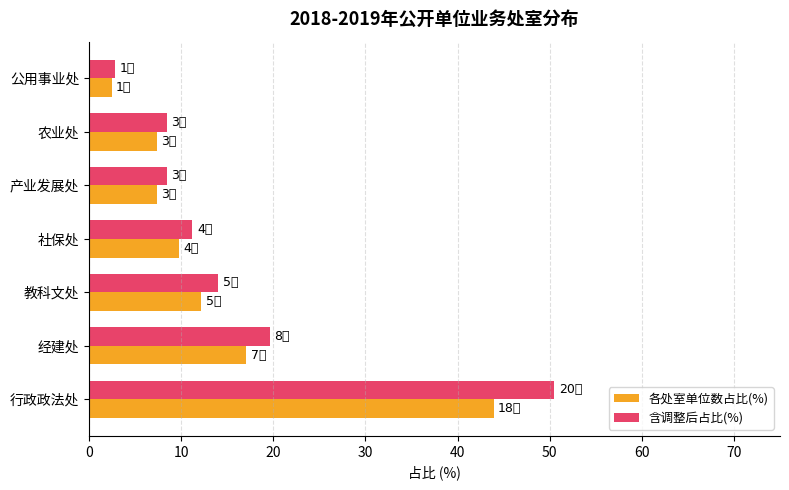

Which series has the largest range (max minus min)?

含调整后占比(%)